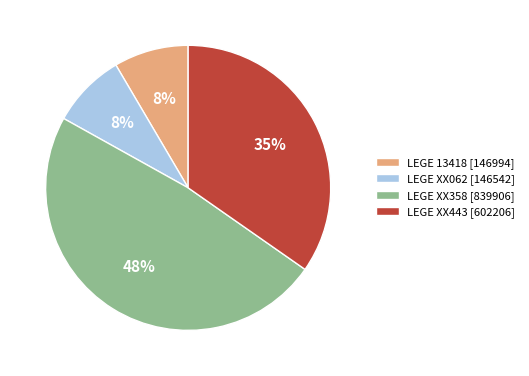

Count the number of slices in the pie.

4